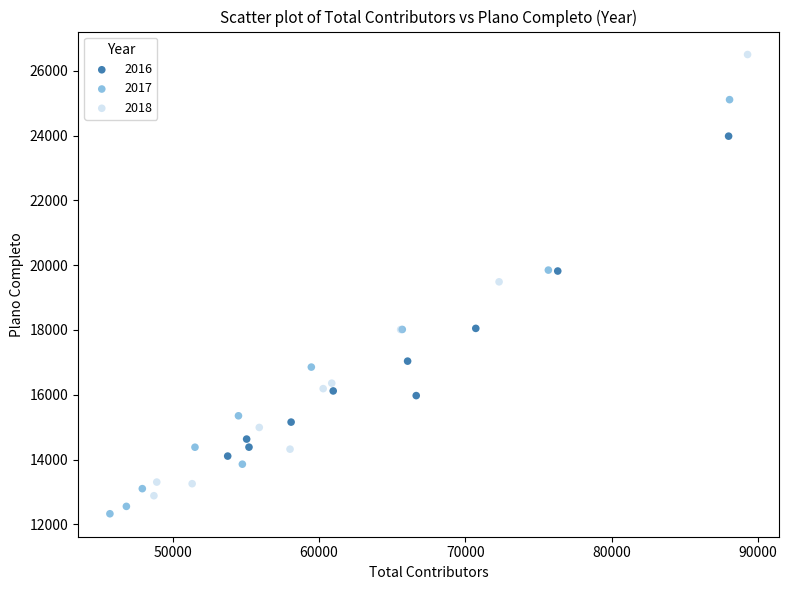

Which series reaches the maximum Y coordinate?

2018